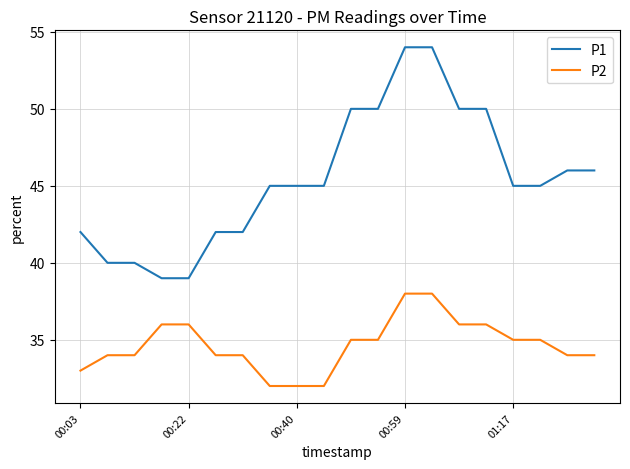

Which series has the largest range (max minus min)?

P1